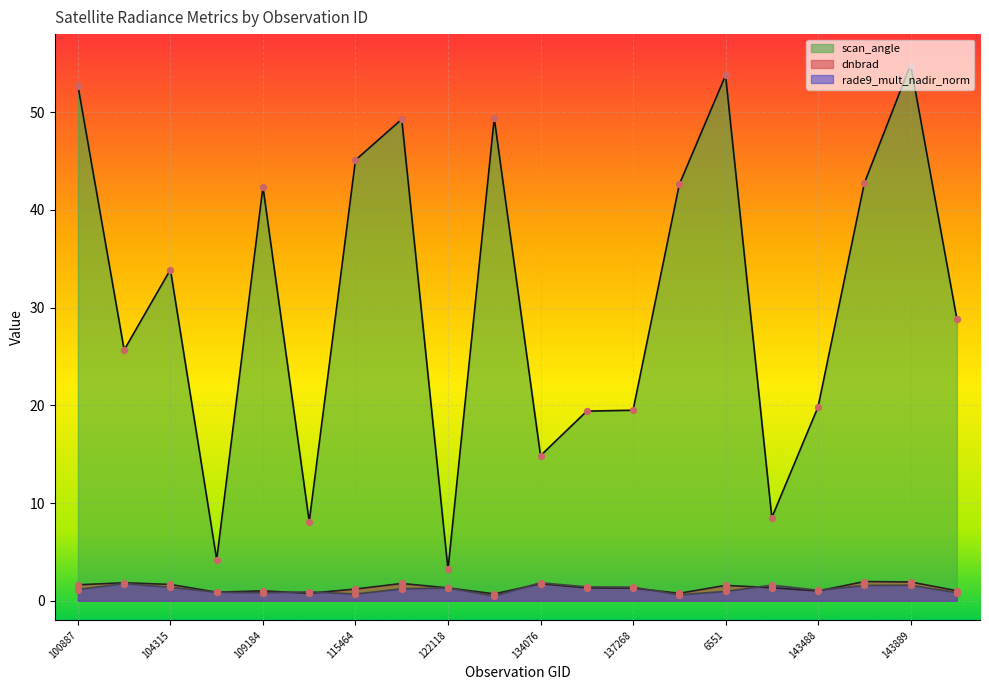

Which series has the largest total across all categories?

scan_angle